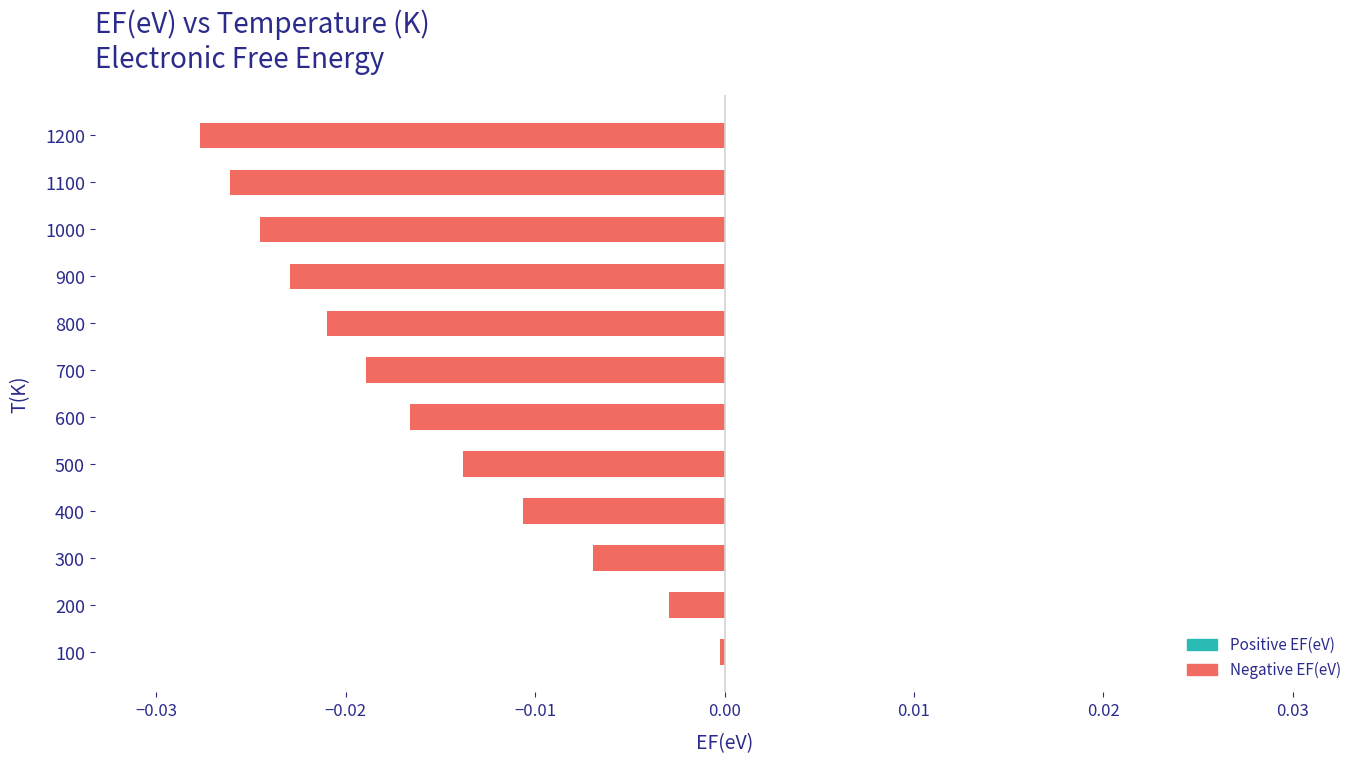

Which label corresponds to the largest value in the chart?

100